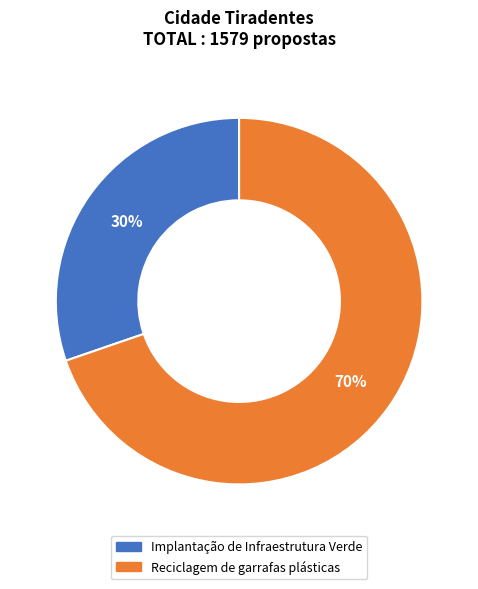

Count the number of slices in the pie.

2